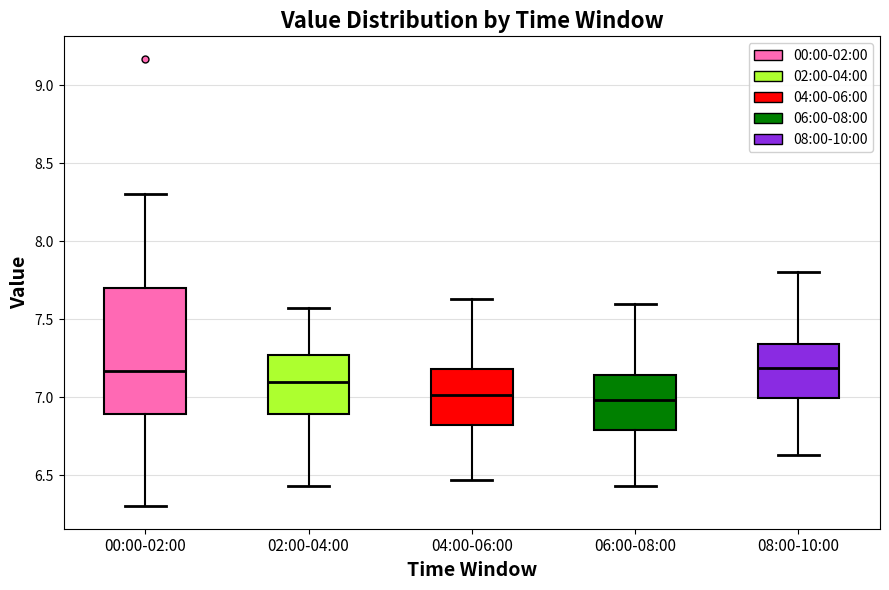

Reading left to right, transcribe this box plot: for each box, give where its median line is, the range the box spans, and where its two whiskers end, as read against the y-axis. The values are not printed on the chart, so give them approximately, as read against the axis.

00:00-02:00: median 7.15, box 6.90 to 7.70, whiskers 6.30 to 8.30
02:00-04:00: median 7.10, box 6.90 to 7.25, whiskers 6.45 to 7.55
04:00-06:00: median 7.00, box 6.80 to 7.20, whiskers 6.45 to 7.65
06:00-08:00: median 7.00, box 6.80 to 7.15, whiskers 6.45 to 7.60
08:00-10:00: median 7.20, box 7.00 to 7.35, whiskers 6.65 to 7.80